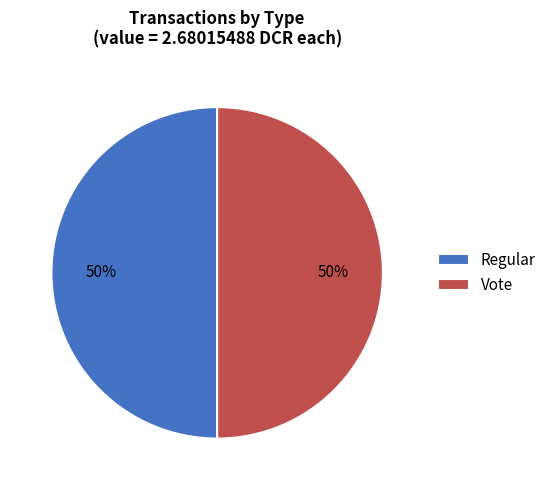

Is the sum of Regular and Vote greater than half?

Yes